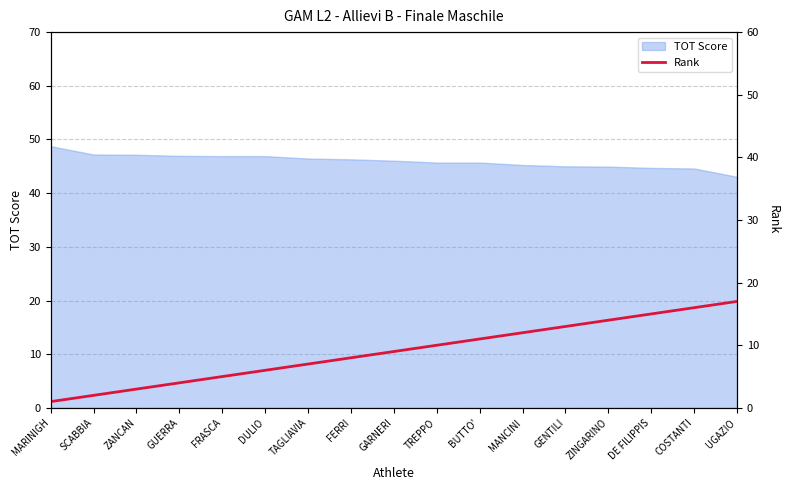

The chart shows a value of 0 at MARINIGH. True or false?

False